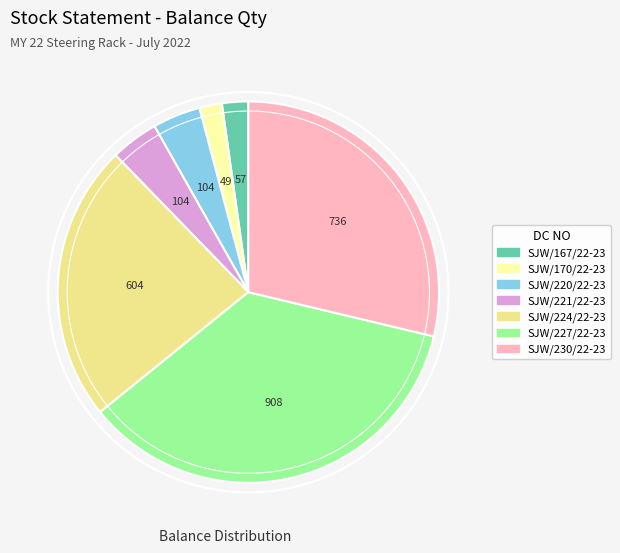

Which slice is the largest?

SJW/227/22-23